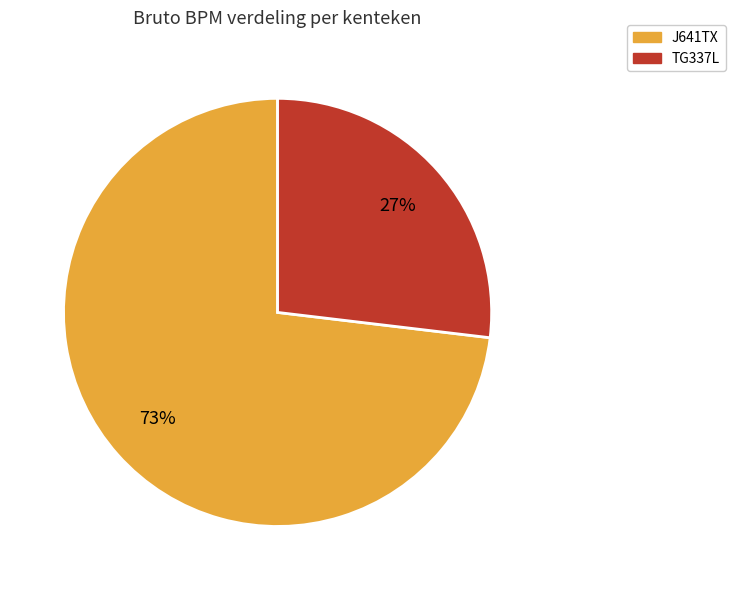

Does TG337L represent more than half of the total?

No